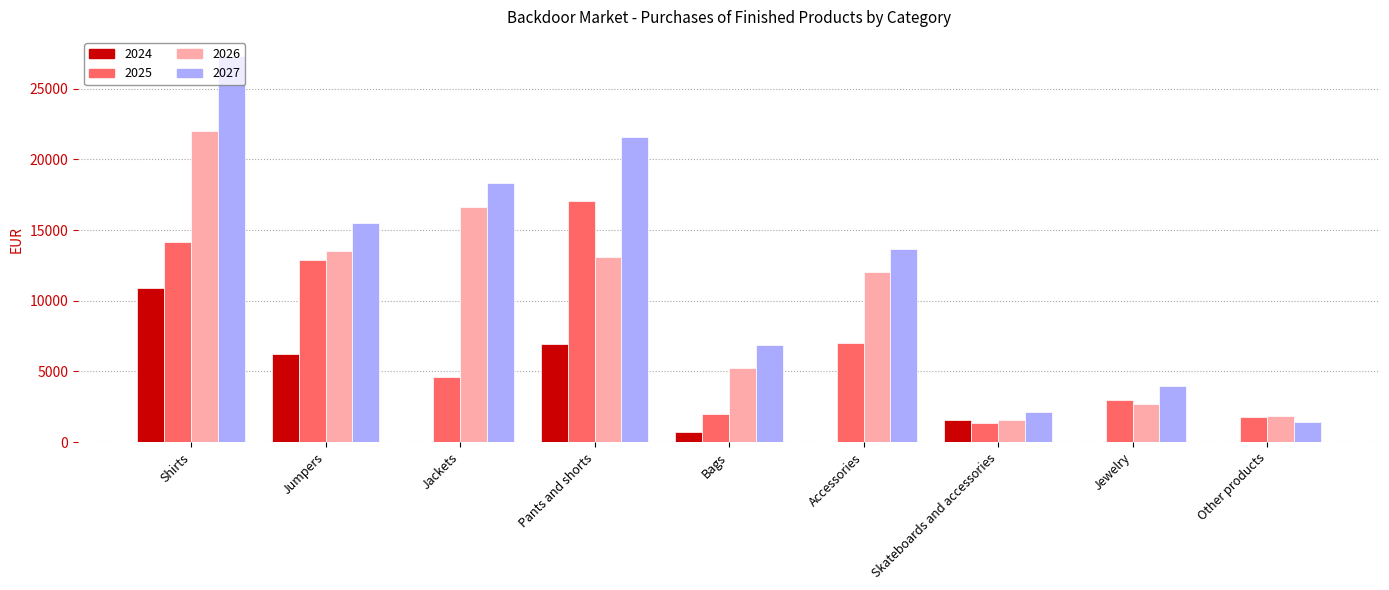

What are all the series names shown in the legend?

2024, 2025, 2026, 2027